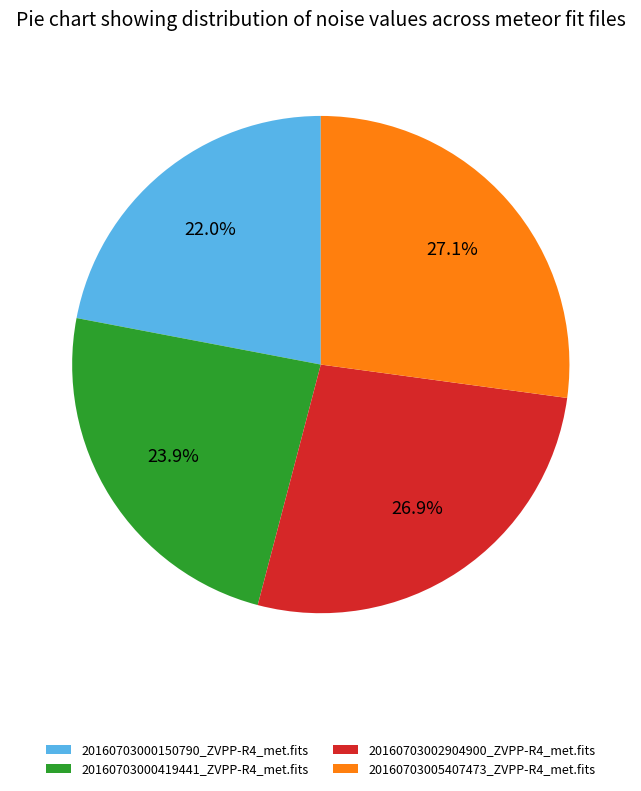

Which slice is the smallest?

20160703000150790_ZVPP-R4_met.fits